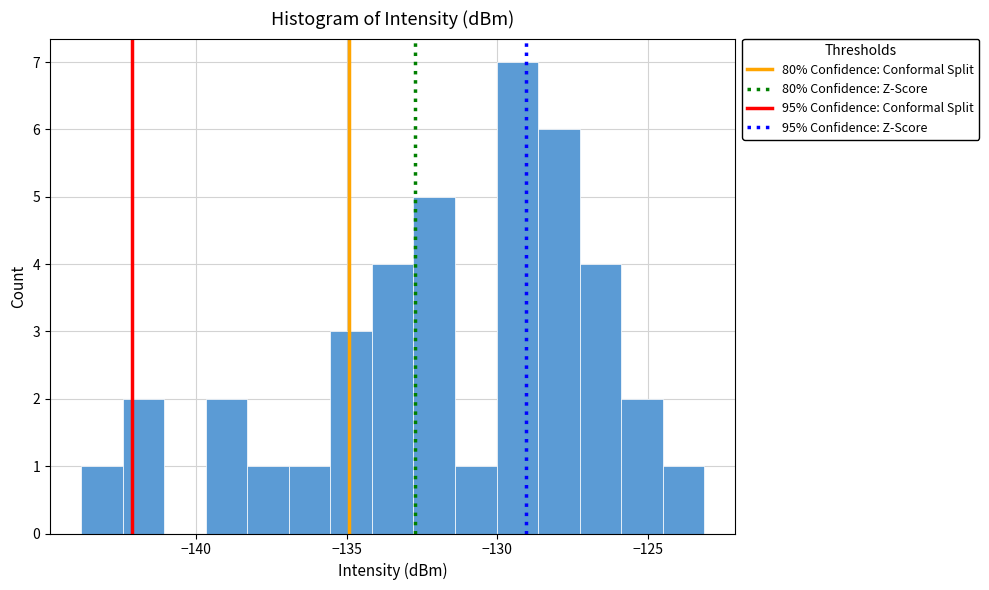

Read against the x-axis, roughly where is the centre of the tallest bar?

-129.5